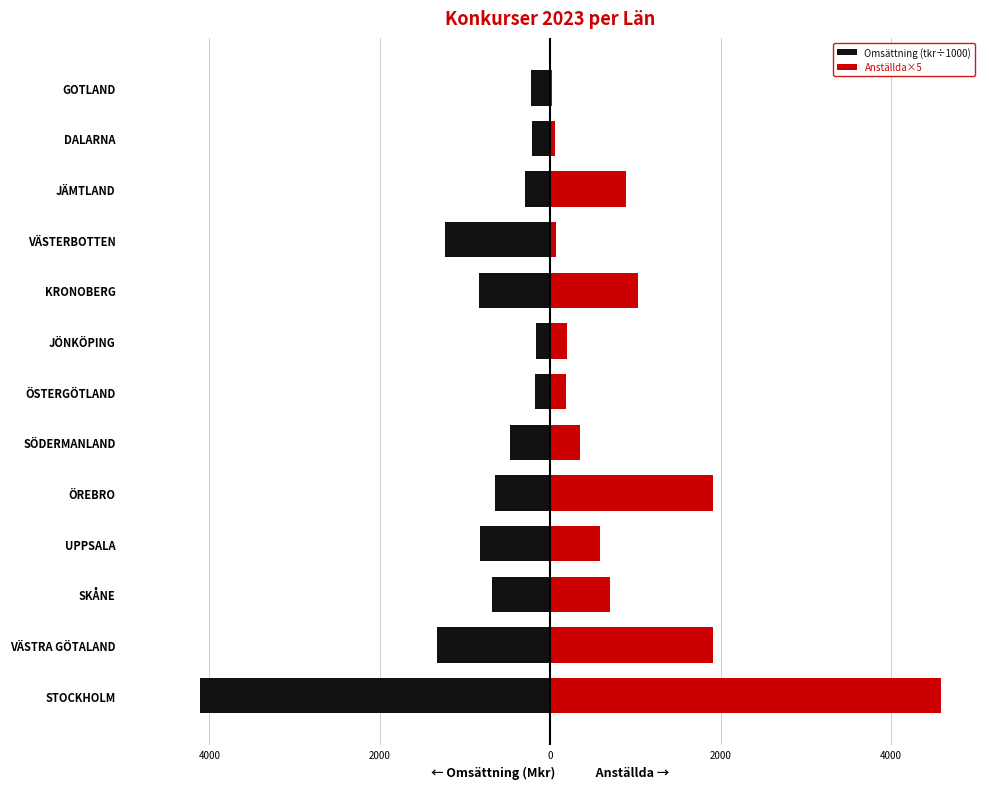

At SÖDERMANLAND, list the series in order from largest to smallest.

Anställda×5, Omsättning (tkr÷1000)